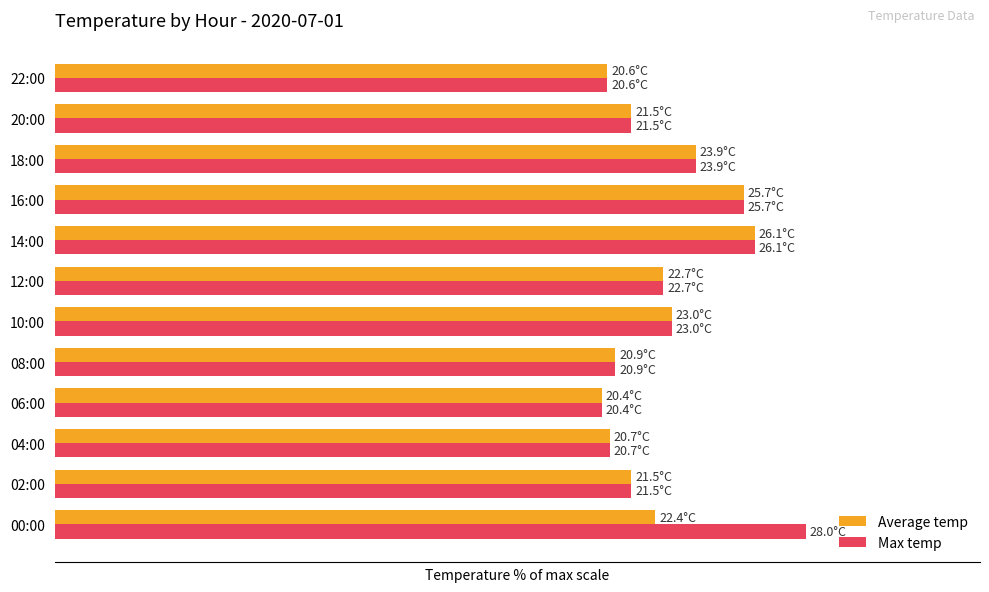

At how many categories does at least one series exceed 79?

4